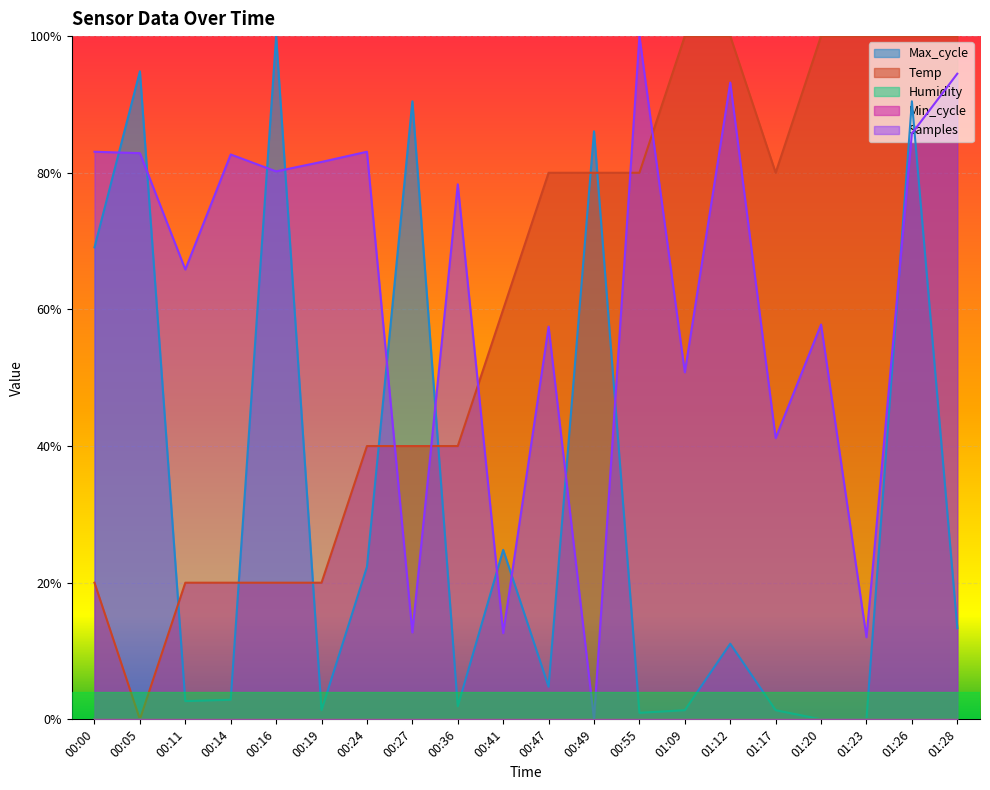

Where is the first local minimum for Temp?

00:05